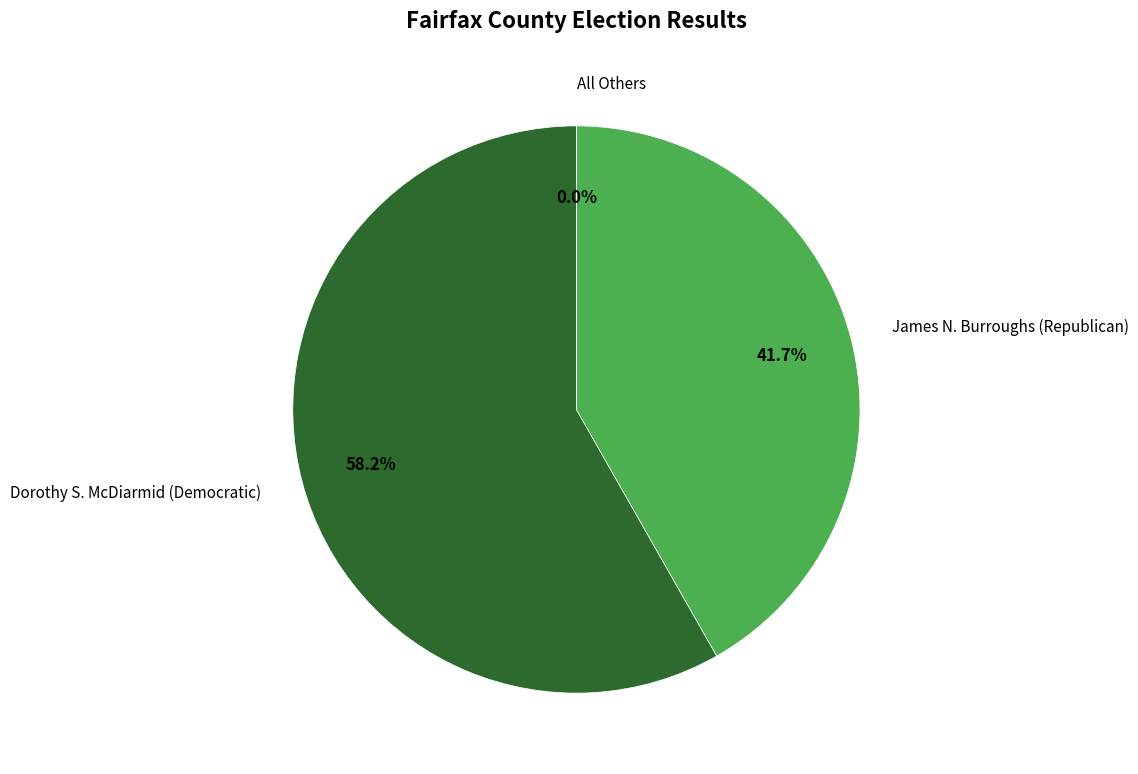

Is there a majority slice in this chart?

Yes